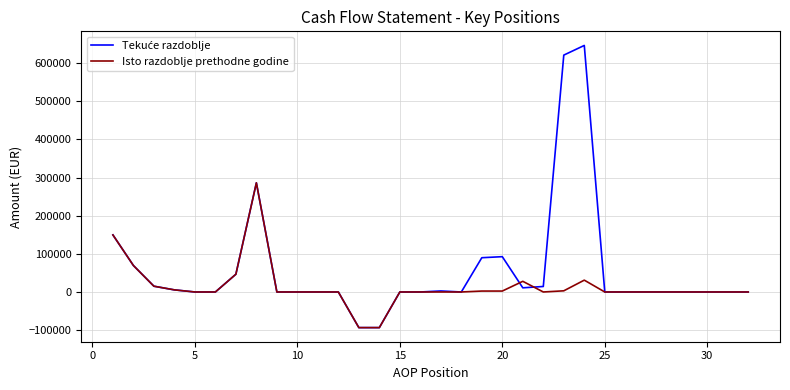

What is the greatest value displayed?

646620